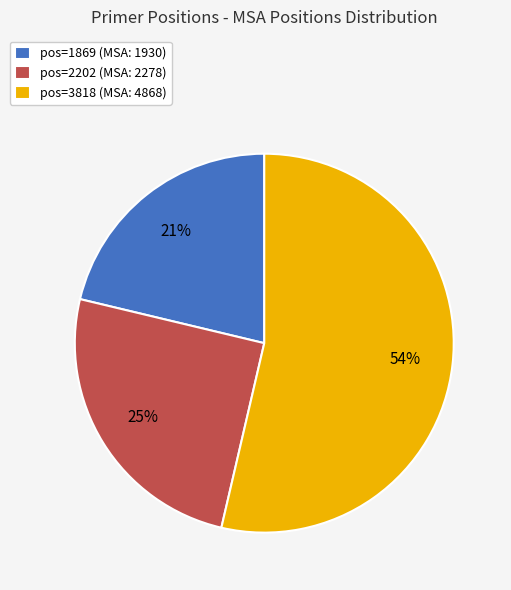

How many segments does this pie chart have?

3